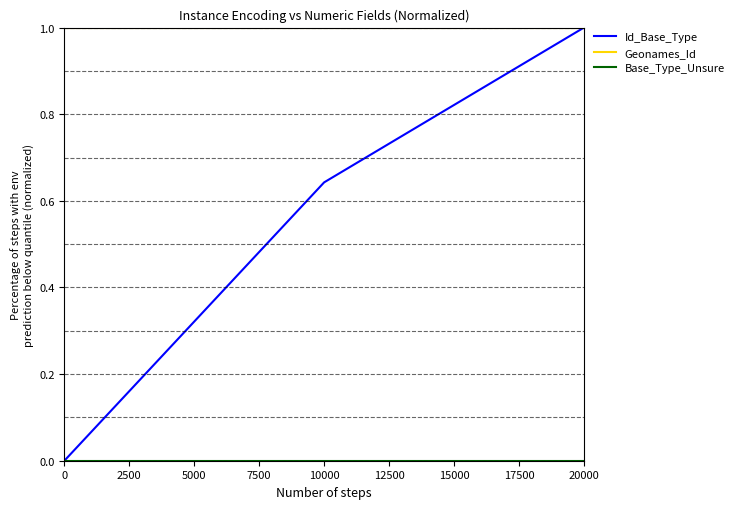

How many lines are shown in the chart?

3